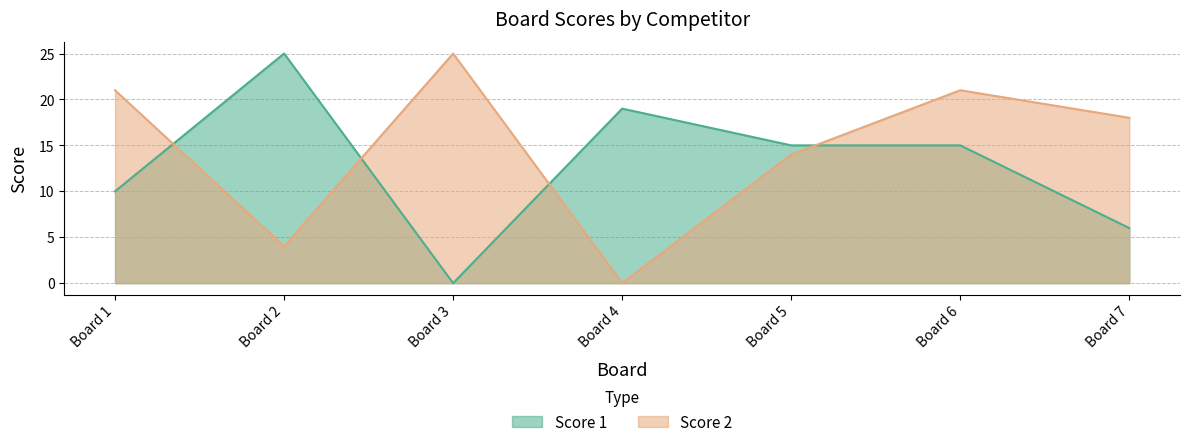

What is the sum of all Score 1 values?

90